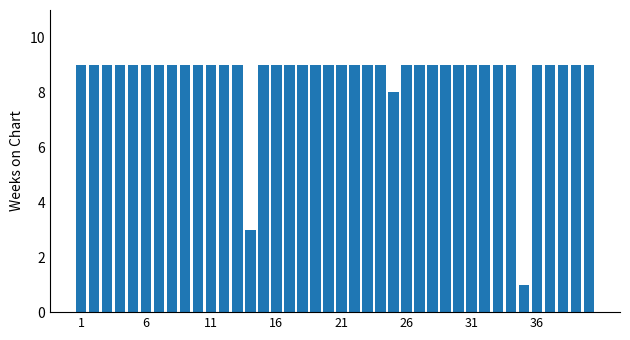

How many categories are shown in the chart?

40